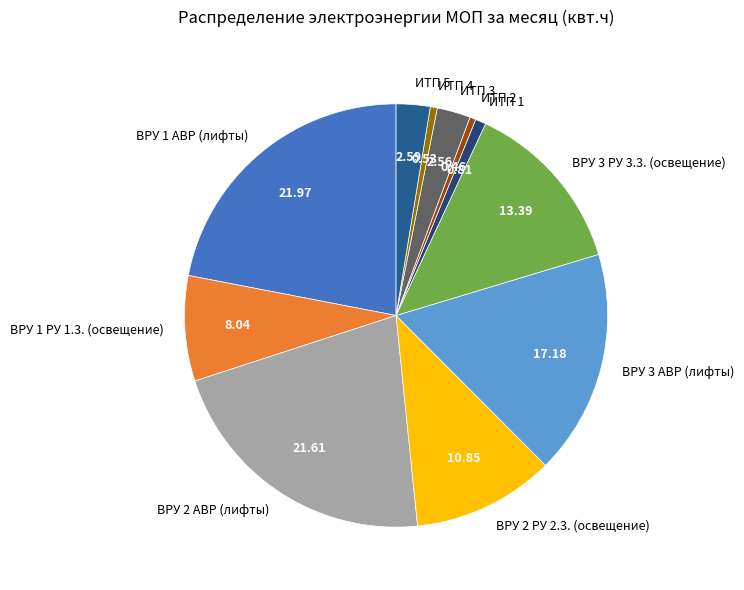

How many slices are in this pie chart?

11